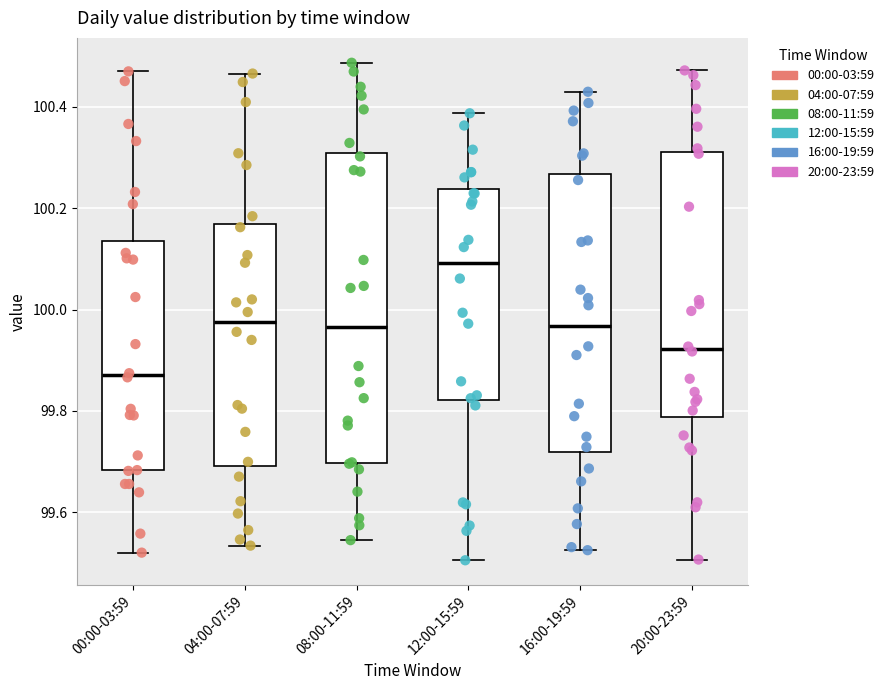

Reading left to right, read every box against the y-axis: the position of its median line, the range the box covers, and the ends of its whiskers. The values are not printed on the chart, so give them approximately, as read against the axis.

00:00-03:59: median 99.88, box 99.68 to 100.14, whiskers 99.52 to 100.46
04:00-07:59: median 99.98, box 99.70 to 100.16, whiskers 99.54 to 100.46
08:00-11:59: median 99.96, box 99.70 to 100.30, whiskers 99.54 to 100.48
12:00-15:59: median 100.10, box 99.82 to 100.24, whiskers 99.50 to 100.38
16:00-19:59: median 99.96, box 99.72 to 100.26, whiskers 99.52 to 100.42
20:00-23:59: median 99.92, box 99.78 to 100.32, whiskers 99.50 to 100.48